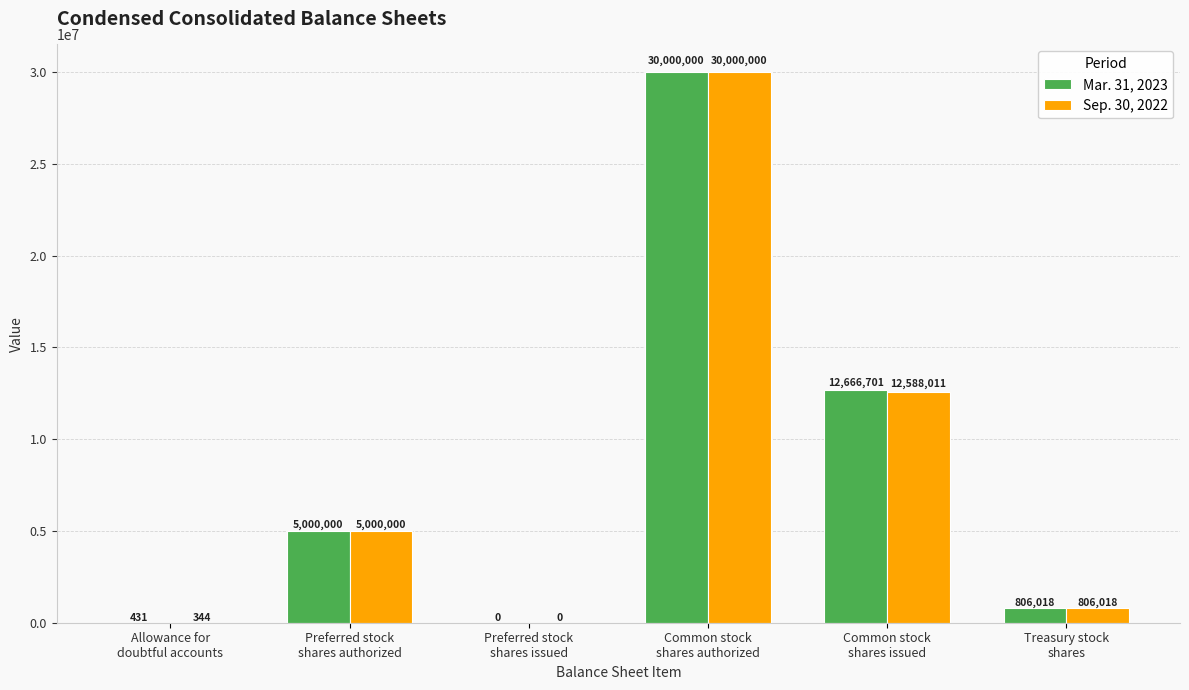

Which series has the largest total across all categories?

Mar. 31, 2023